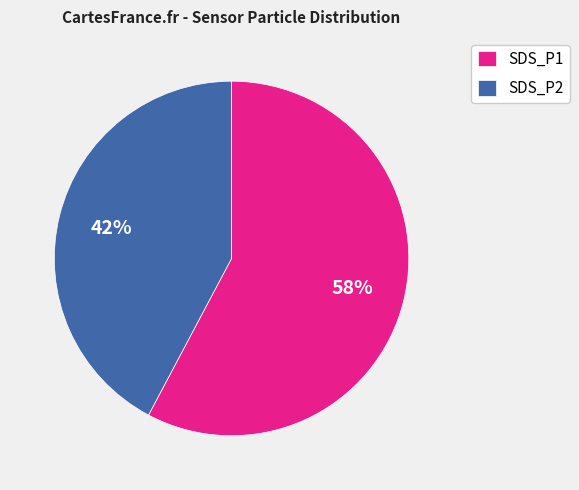

To the nearest percent, what is the average slice percentage?

50%